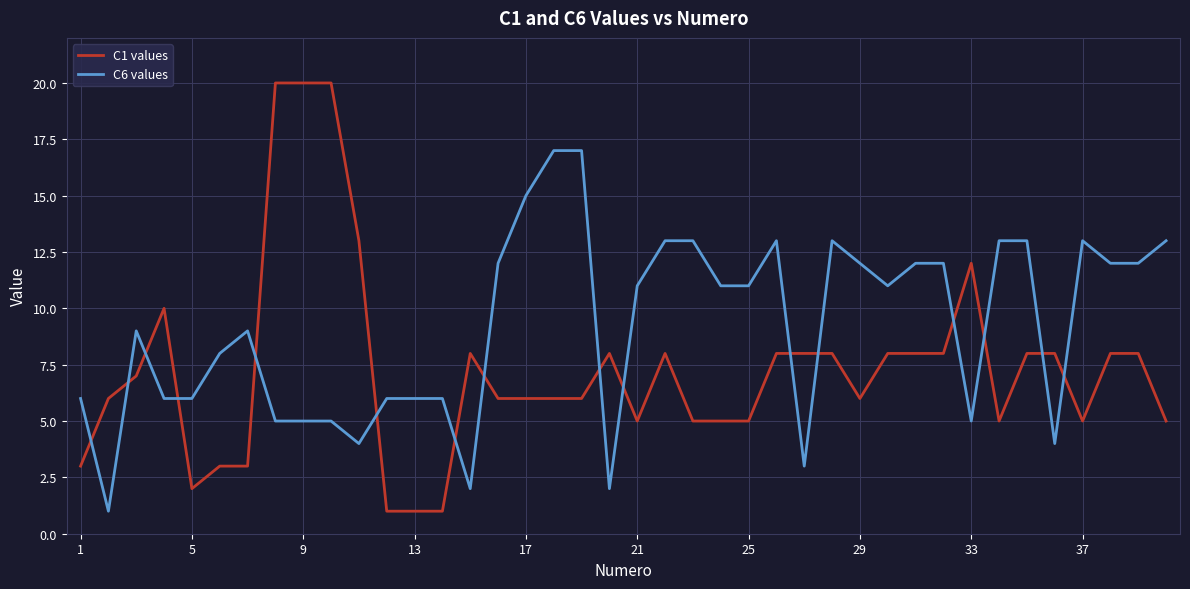

What are all the series names shown in the legend?

C1 values, C6 values